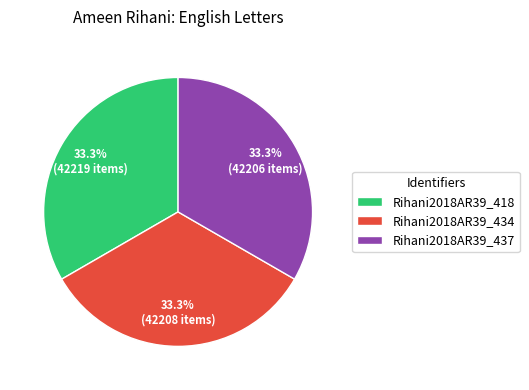

Approximately how many times larger is the value at Rihani2018AR39_418 compared to Rihani2018AR39_437?

1.0